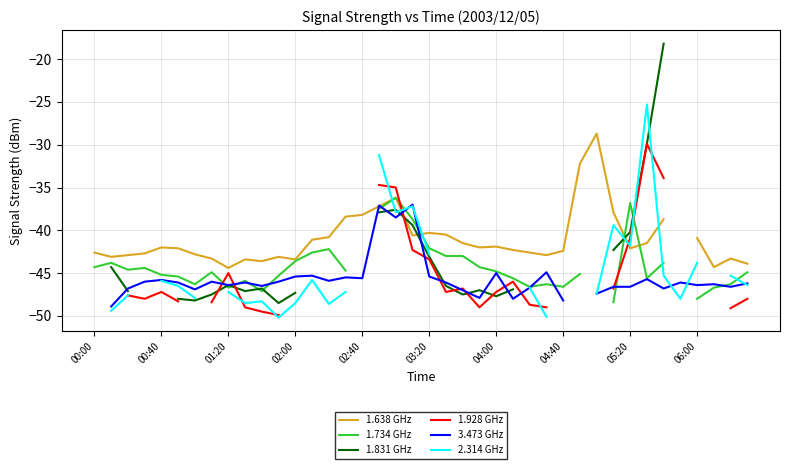

Is the value of 3.473 GHz at 36 greater than the value of 1.928 GHz at 17?

No